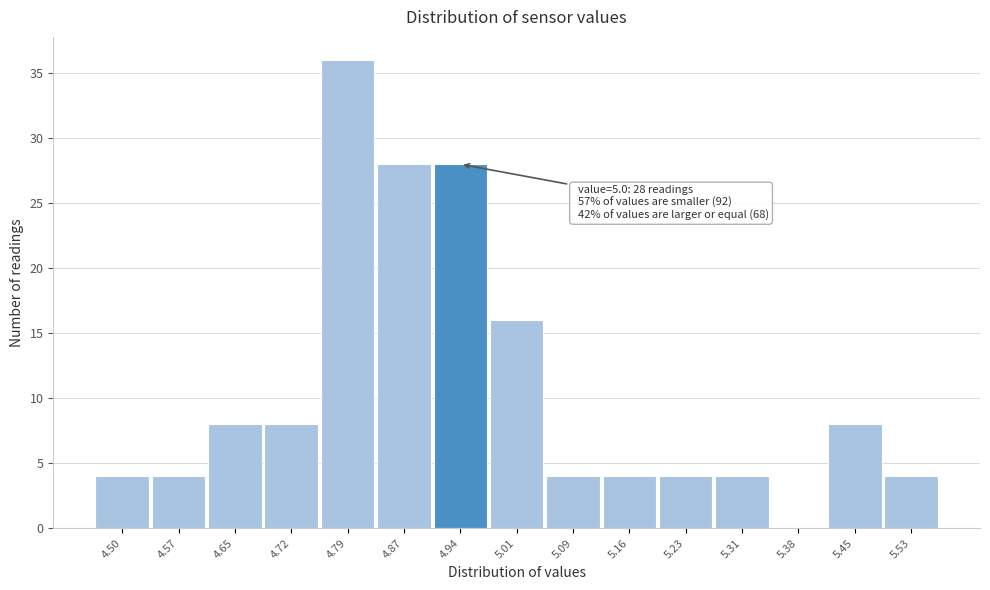

Reading left to right, list all the values displayed in this chart.

4.50=4	4.57=4	4.65=8	4.72=8	4.79=36	4.87=28	4.94=28	5.01=16	5.09=4	5.16=4	5.23=4	5.31=4	5.38=0	5.45=8	5.53=4